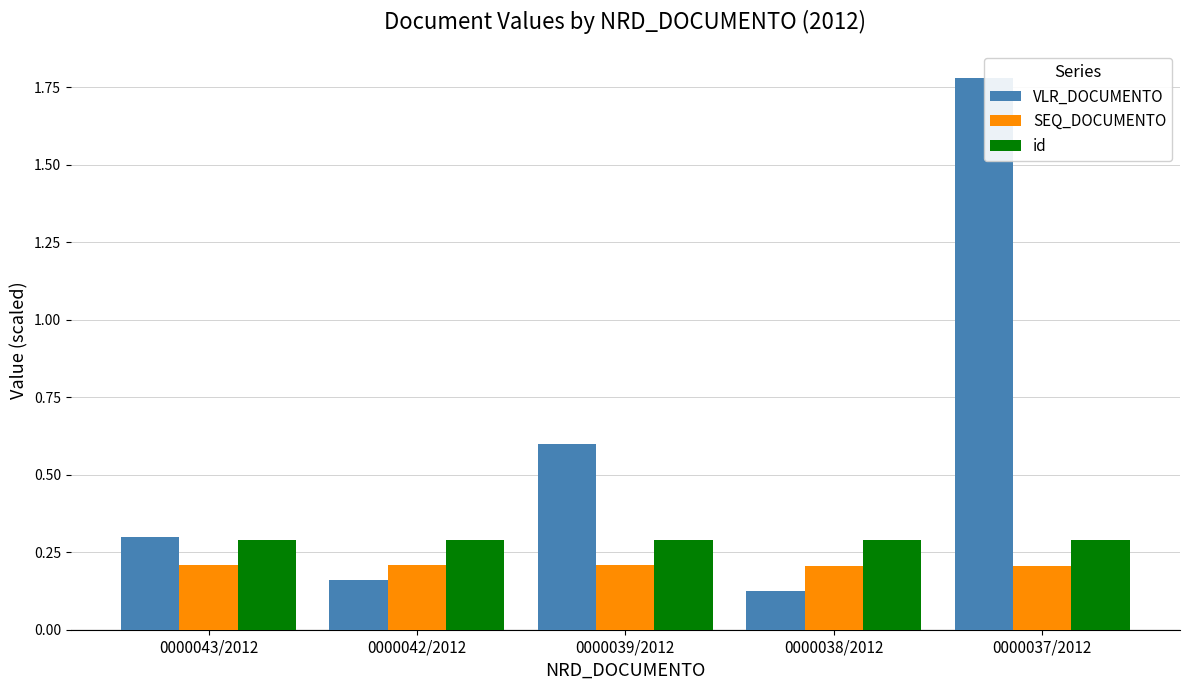

At which category does the chart reach its peak across all series?

0000037/2012